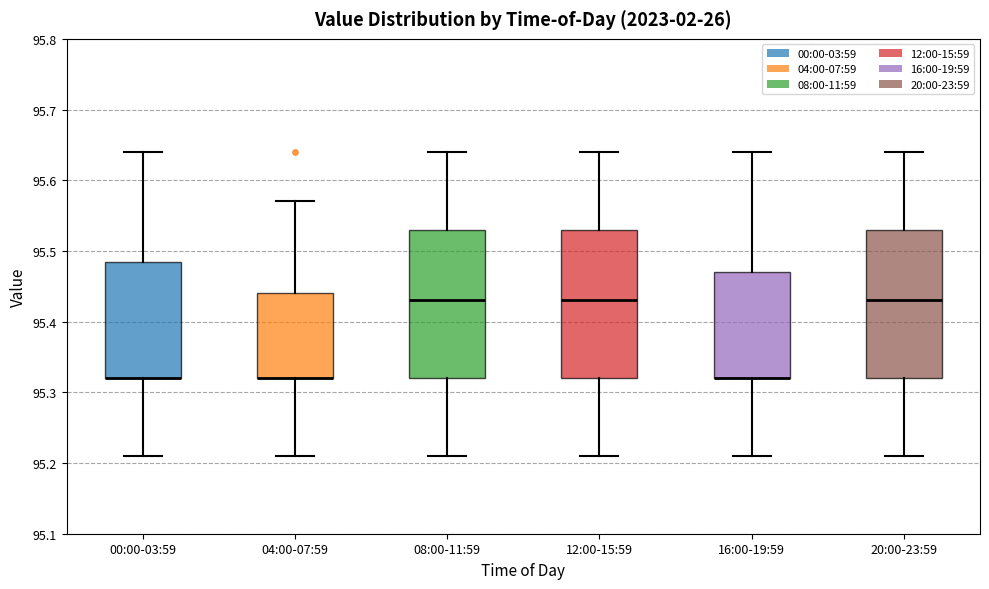

Reading left to right, transcribe this box plot: for each box, give where its median line is, the range the box spans, and where its two whiskers end, as read against the y-axis. The values are not printed on the chart, so give them approximately, as read against the axis.

00:00-03:59: median 95.32 (drawn on the box's lower edge), box 95.32 to 95.49, whiskers 95.21 to 95.64
04:00-07:59: median 95.32 (drawn on the box's lower edge), box 95.32 to 95.44, whiskers 95.21 to 95.57
08:00-11:59: median 95.43, box 95.32 to 95.53, whiskers 95.21 to 95.64
12:00-15:59: median 95.43, box 95.32 to 95.53, whiskers 95.21 to 95.64
16:00-19:59: median 95.32 (drawn on the box's lower edge), box 95.32 to 95.47, whiskers 95.21 to 95.64
20:00-23:59: median 95.43, box 95.32 to 95.53, whiskers 95.21 to 95.64